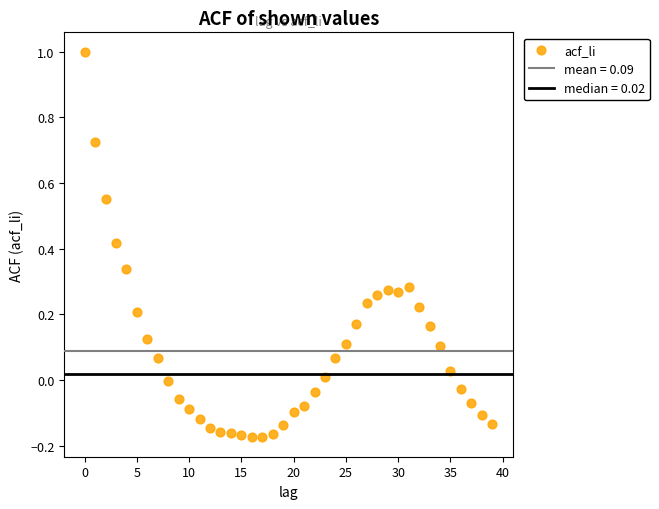

What is the range of Y values (max minus min)?

1.2